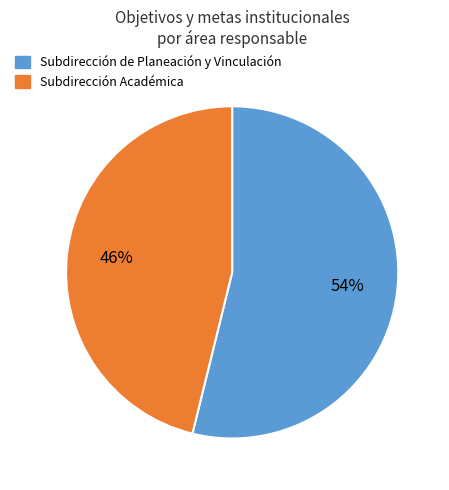

True or false: Subdirección Académica accounts for 46% of the total.

True